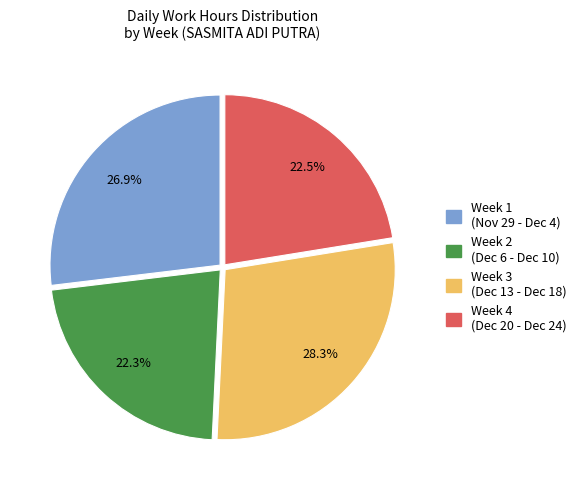

Is there any slice that represents more than half of the pie?

No